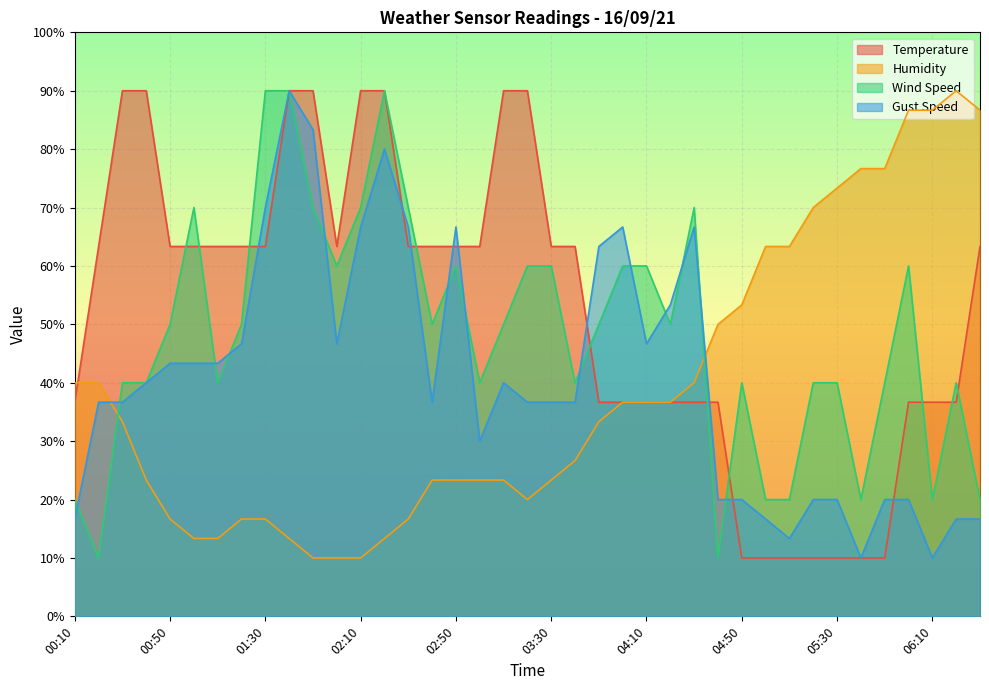

What is the label of the 35th point from the left?

05:50